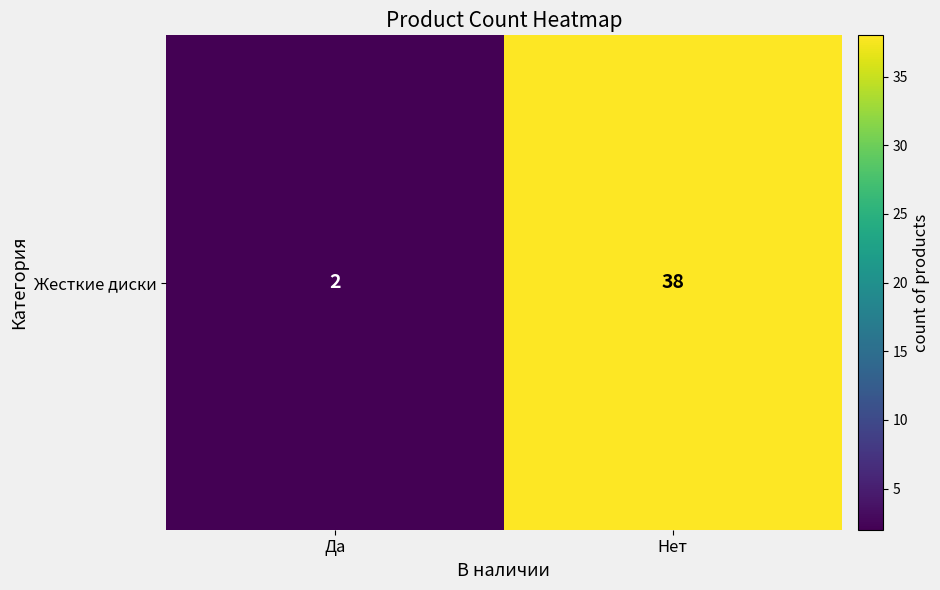

Is it true that the value at Нет is 38?

True